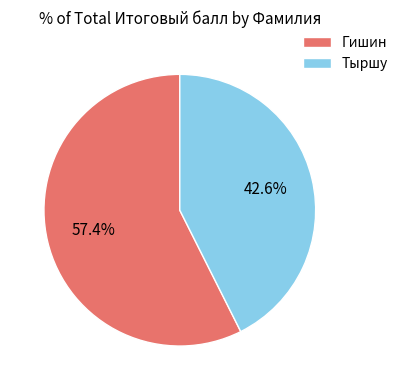

How many slices are in this pie chart?

2